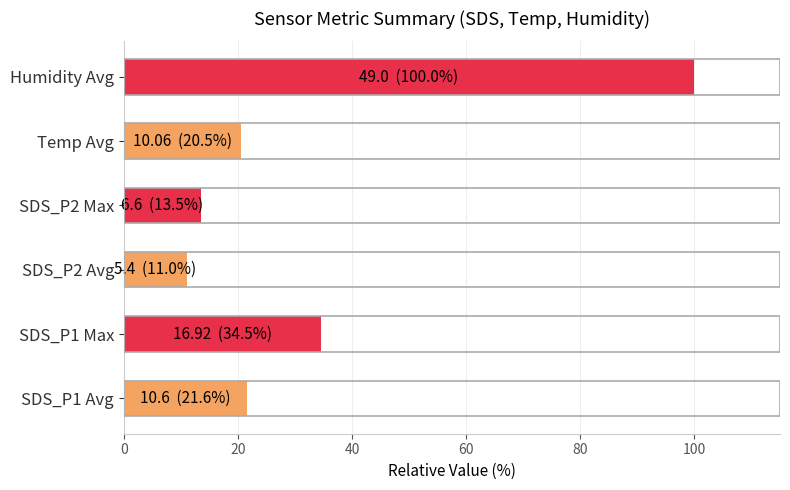

Count the number of data series in this chart.

1